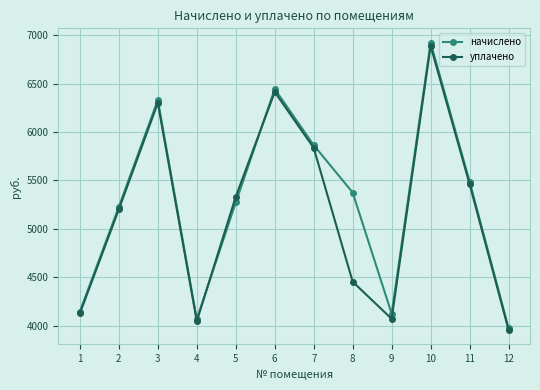

What is the minimum value shown in the chart?

3955.2